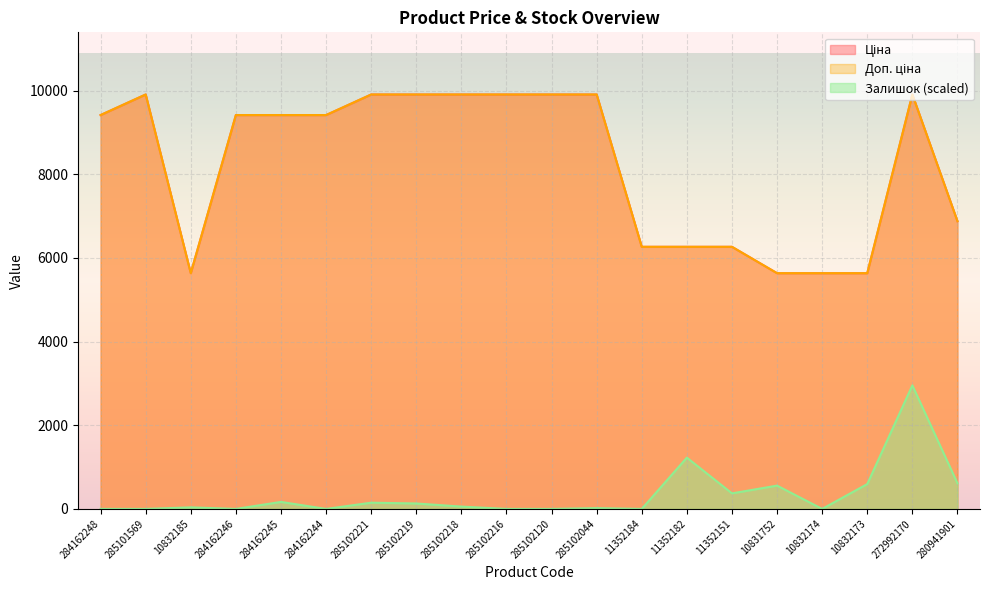

Between 284162244 and 285102218, which series saw the biggest shift?

Ціна